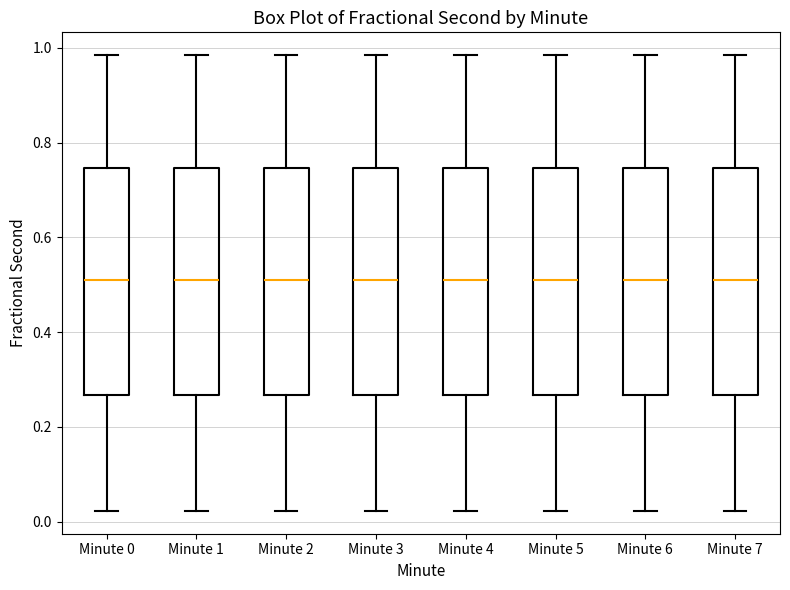

Reading left to right, read every box against the y-axis: the position of its median line, the range the box covers, and the ends of its whiskers. The values are not printed on the chart, so give them approximately, as read against the axis.

Minute 0: median 0.50, box 0.26 to 0.74, whiskers 0.02 to 0.98
Minute 1: median 0.50, box 0.26 to 0.74, whiskers 0.02 to 0.98
Minute 2: median 0.50, box 0.26 to 0.74, whiskers 0.02 to 0.98
Minute 3: median 0.50, box 0.26 to 0.74, whiskers 0.02 to 0.98
Minute 4: median 0.50, box 0.26 to 0.74, whiskers 0.02 to 0.98
Minute 5: median 0.50, box 0.26 to 0.74, whiskers 0.02 to 0.98
Minute 6: median 0.50, box 0.26 to 0.74, whiskers 0.02 to 0.98
Minute 7: median 0.50, box 0.26 to 0.74, whiskers 0.02 to 0.98